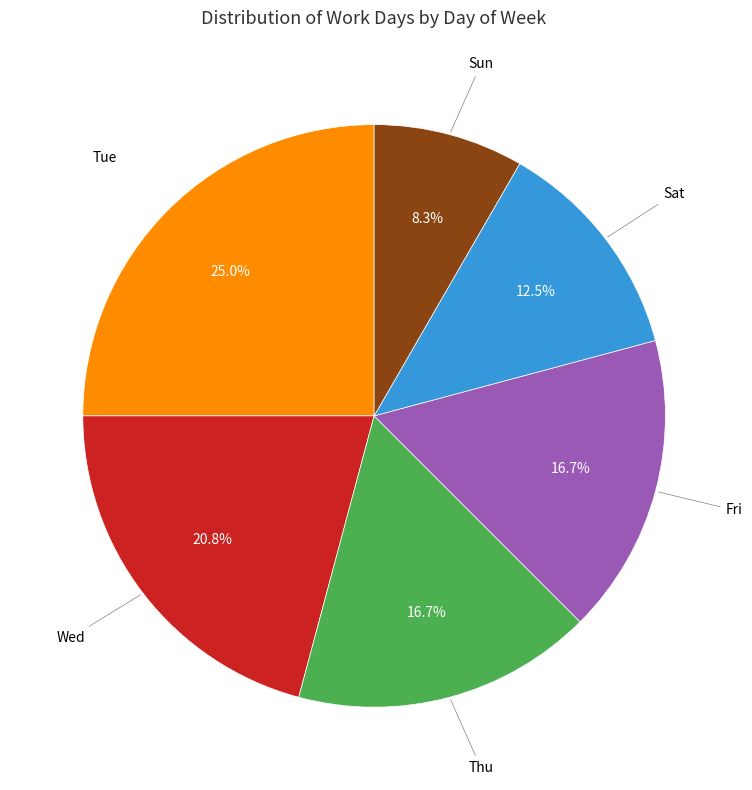

Does any single category account for the majority?

No